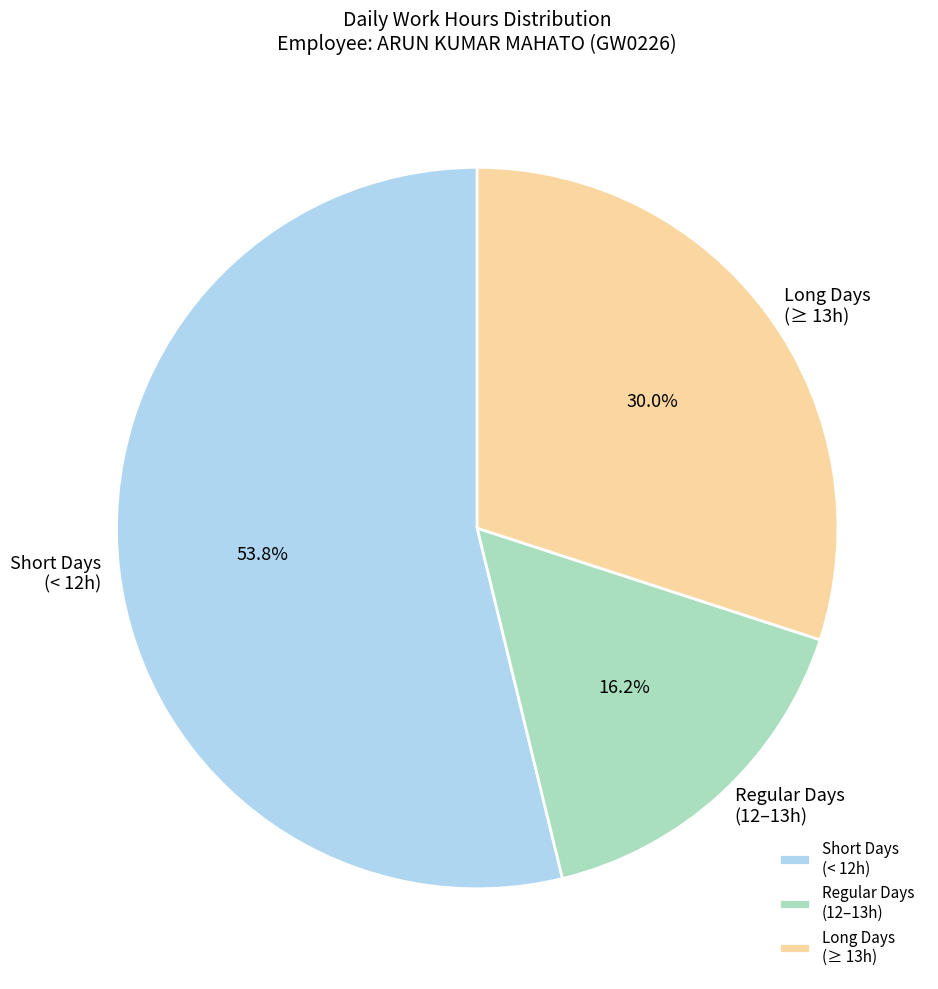

Is there a majority slice in this chart?

Yes